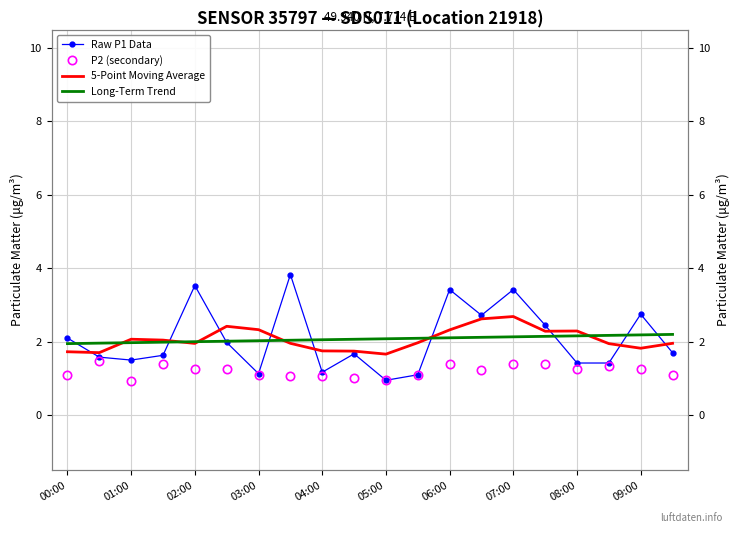

How many values in the Raw P1 Data series exceed 1?

19